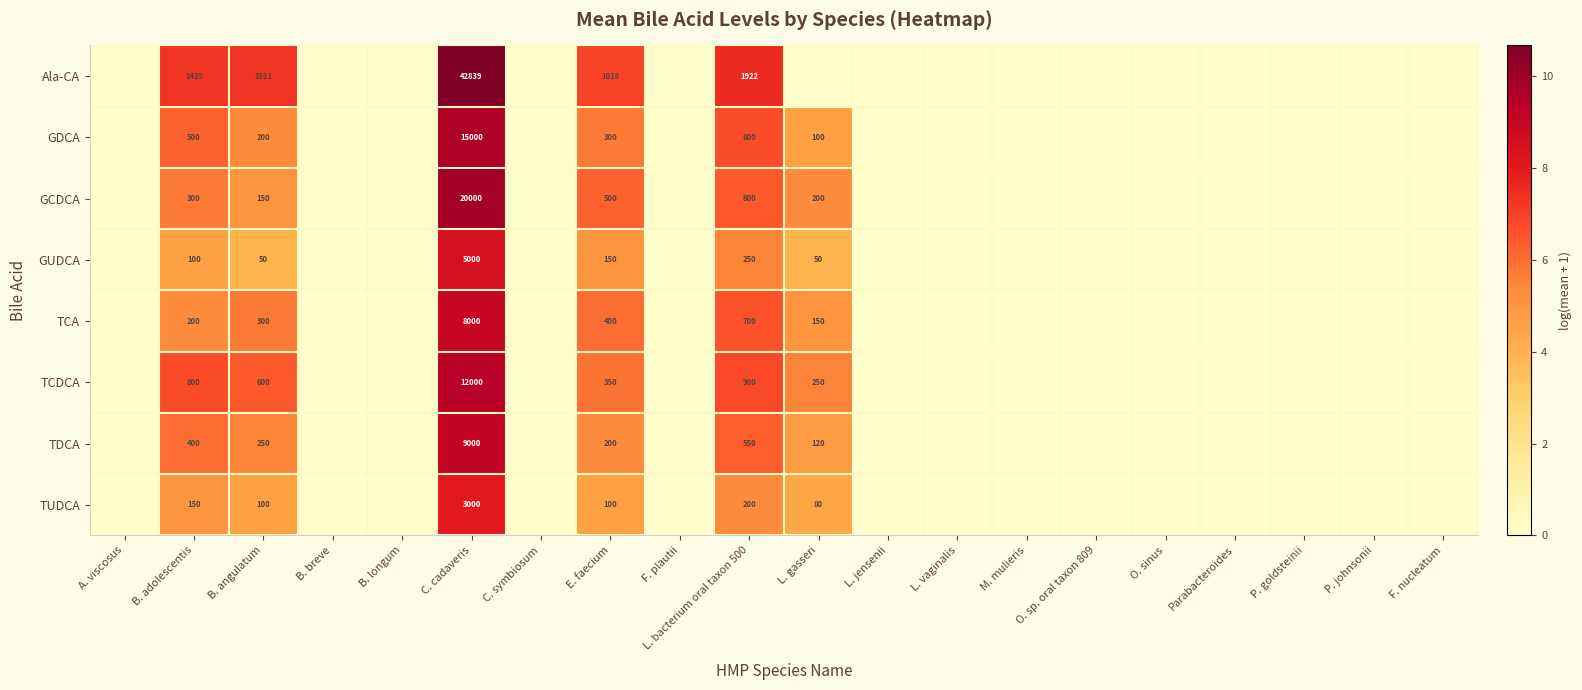

Is the value of TUDCA at B. adolescentis greater than the value of TDCA at E. faecium?

No